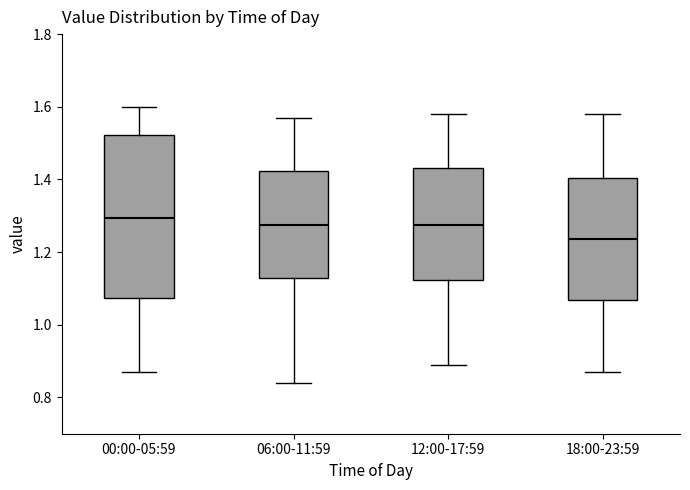

Reading left to right, read every box against the y-axis: the position of its median line, the range the box covers, and the ends of its whiskers. The values are not printed on the chart, so give them approximately, as read against the axis.

00:00-05:59: median 1.30, box 1.08 to 1.52, whiskers 0.88 to 1.60
06:00-11:59: median 1.28, box 1.12 to 1.42, whiskers 0.84 to 1.58
12:00-17:59: median 1.28, box 1.12 to 1.44, whiskers 0.90 to 1.58
18:00-23:59: median 1.24, box 1.06 to 1.40, whiskers 0.88 to 1.58